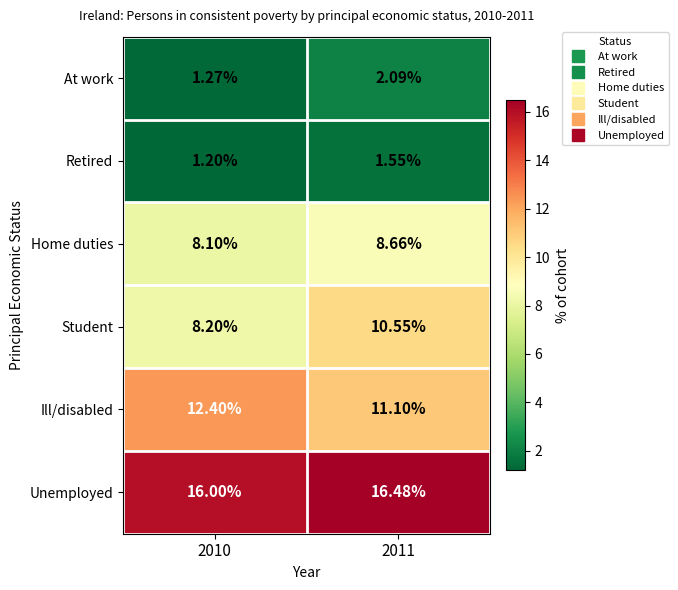

Rank the series at 2010 from lowest to highest value.

Retired, At work, Home duties, Student, Ill/disabled, Unemployed